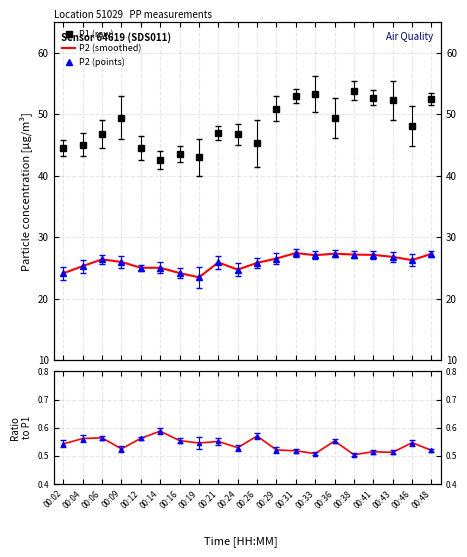

At how many categories does at least one series exceed 47?

10